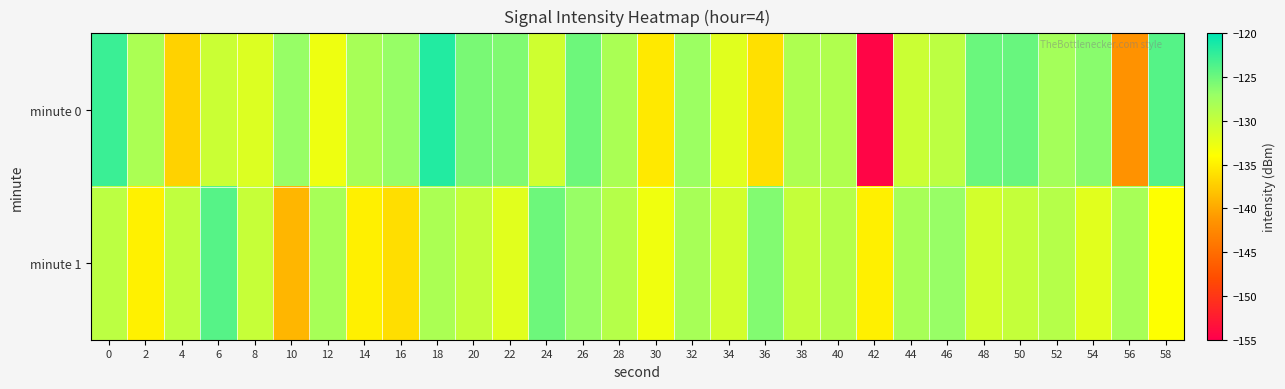

Reading left to right, transcribe all the data shown in this chart.

minute 0: 0=-122.7	2=-128.3	4=-137.1	6=-130.4	8=-131.6	10=-126.9	12=-132.9	14=-128.0	16=-126.9	18=-121.6	20=-125.6	22=-125.9	24=-130.7	26=-125.0	28=-128.2	30=-135.5	32=-127.3	34=-131.9	36=-136.1	38=-128.5	40=-128.6	42=-154.4	44=-130.4	46=-129.5	48=-124.9	50=-124.8	52=-127.8	54=-126.3	56=-141.5	58=-123.9
minute 1: 0=-129.5	2=-134.9	4=-129.8	6=-124.0	8=-130.1	10=-139.0	12=-128.1	14=-135.0	16=-136.2	18=-128.3	20=-130.0	22=-132.0	24=-125.0	26=-127.0	28=-129.0	30=-133.0	32=-128.0	34=-131.0	36=-126.0	38=-130.0	40=-129.0	42=-135.0	44=-128.0	46=-127.0	48=-131.0	50=-130.0	52=-129.0	54=-132.0	56=-128.0	58=-134.0